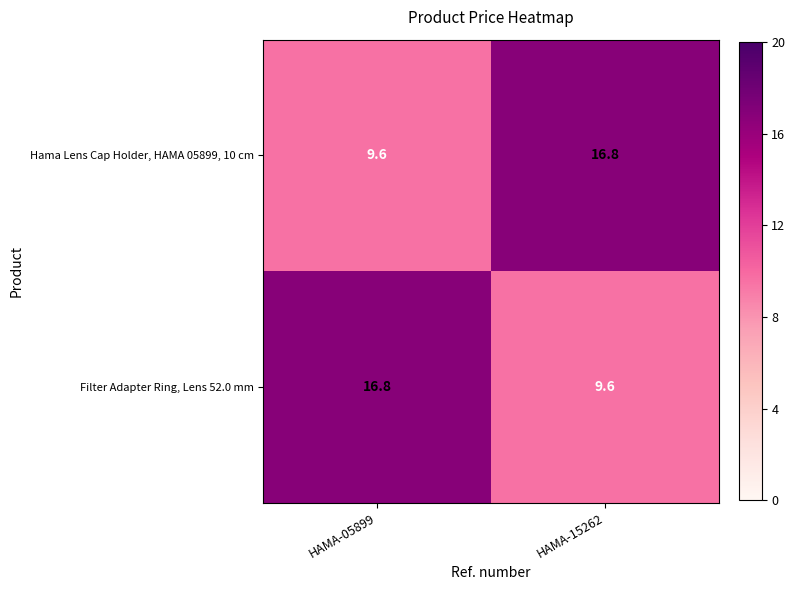

Reading right to left, what are all the values shown in this chart?

Hama Lens Cap Holder, HAMA 05899, 10 cm: HAMA-15262=16.8	HAMA-05899=9.6
Filter Adapter Ring, Lens 52.0 mm: HAMA-15262=9.6	HAMA-05899=16.8